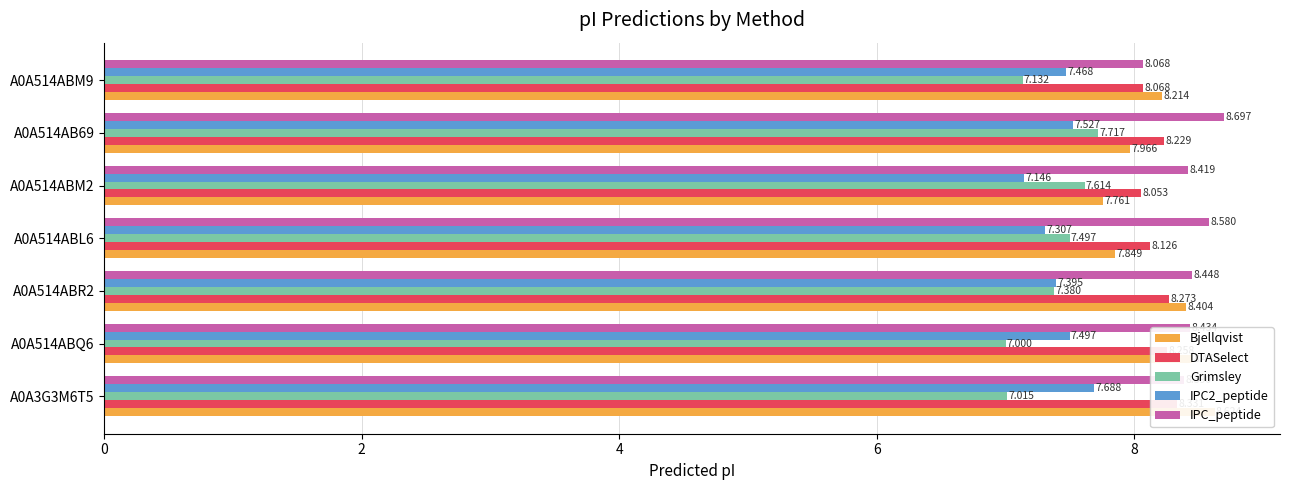

Which series has the widest spread of values?

Bjellqvist